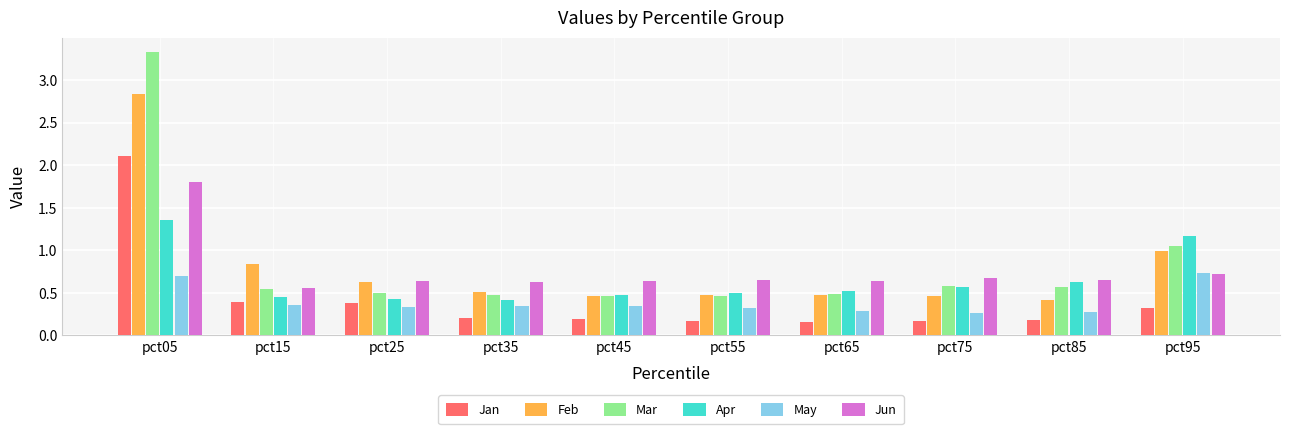

What is the sum of the Jun values at pct75 and pct35?

1.3